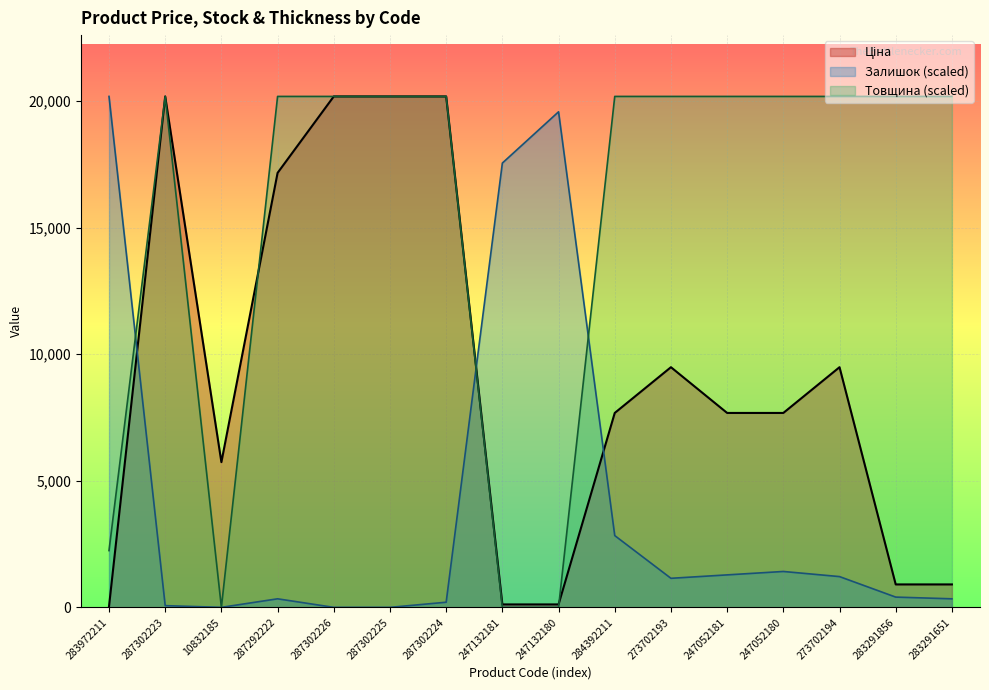

How many lines are shown in the chart?

3